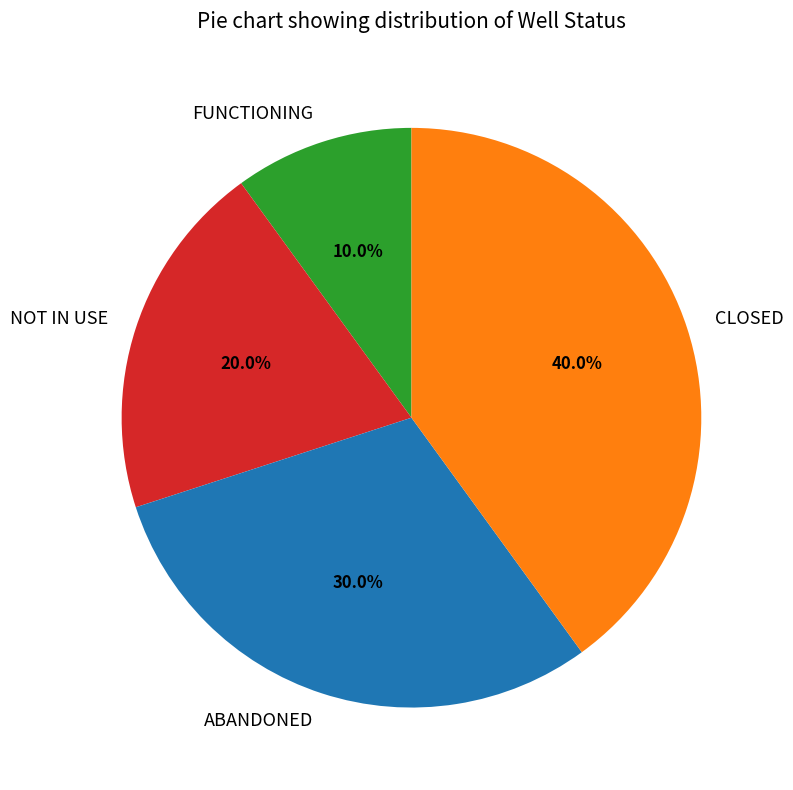

What is the largest slice in the pie chart?

CLOSED